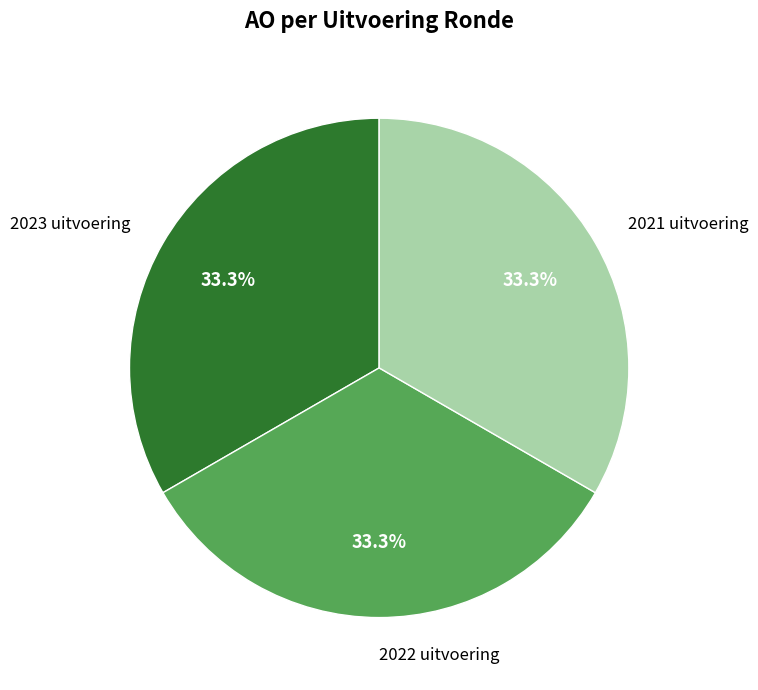

Is 2021 uitvoering the majority of the pie?

No